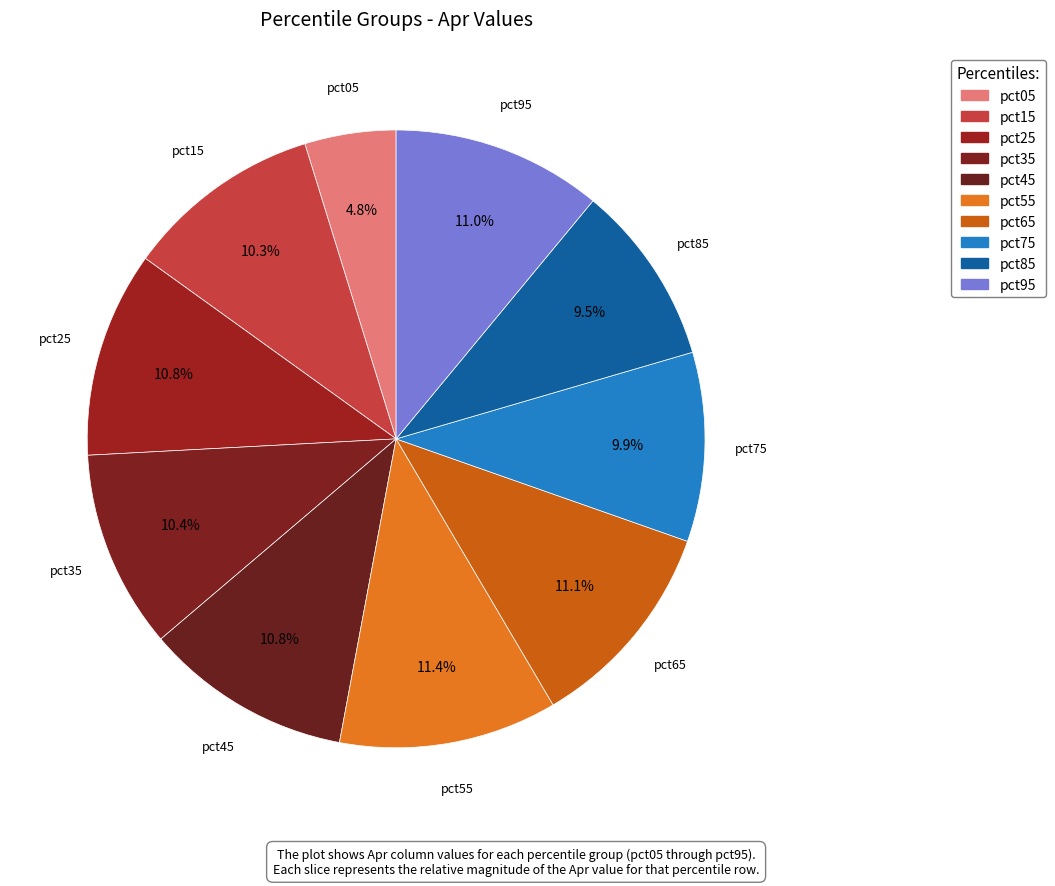

Between pct95 and pct05, which is larger?

pct95